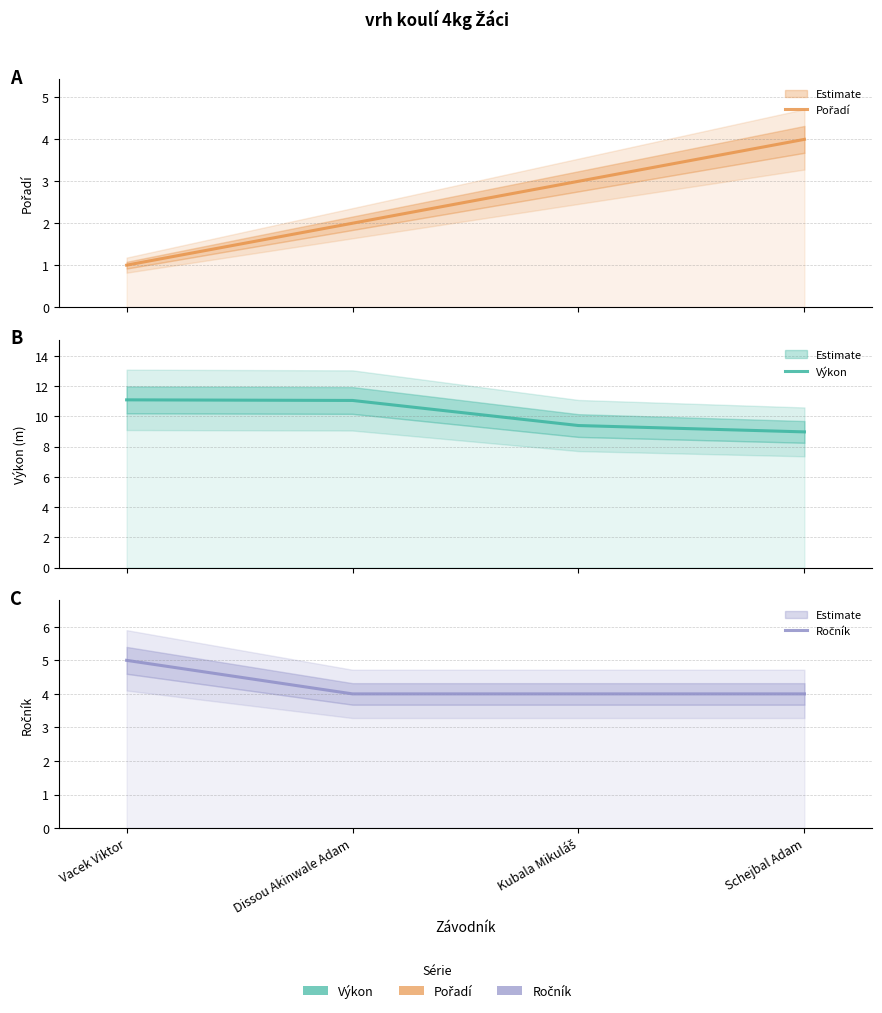

What is the difference between the Výkon values at Kubala Mikuláš and Vacek Viktor?

1.7